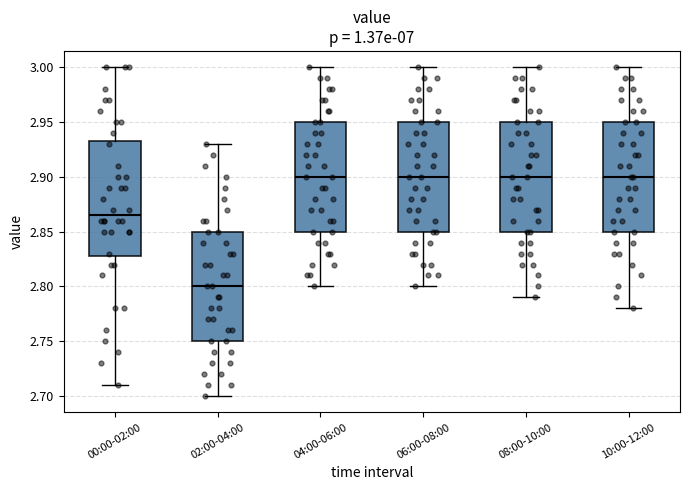

Which box's median line is the lowest?

02:00-04:00